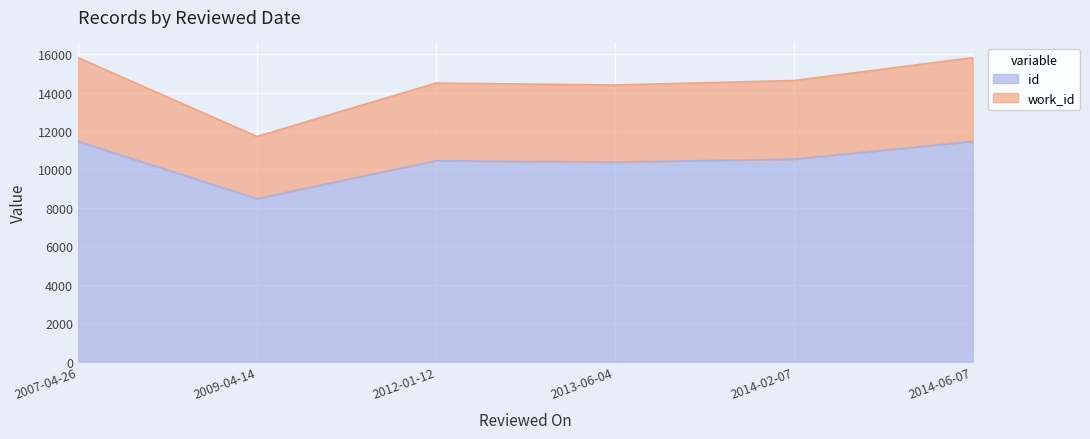

True or false: work_id has a value of 14626 at 2014-02-07.

True